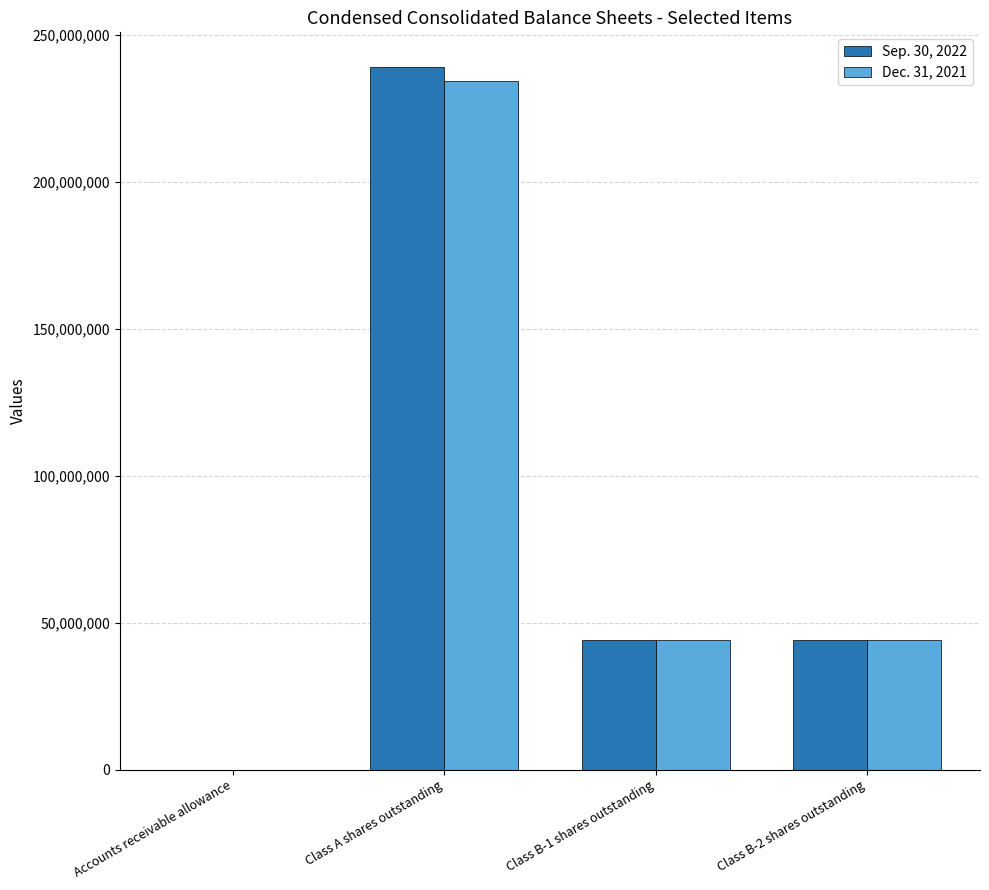

What is the greatest value displayed?

238957224